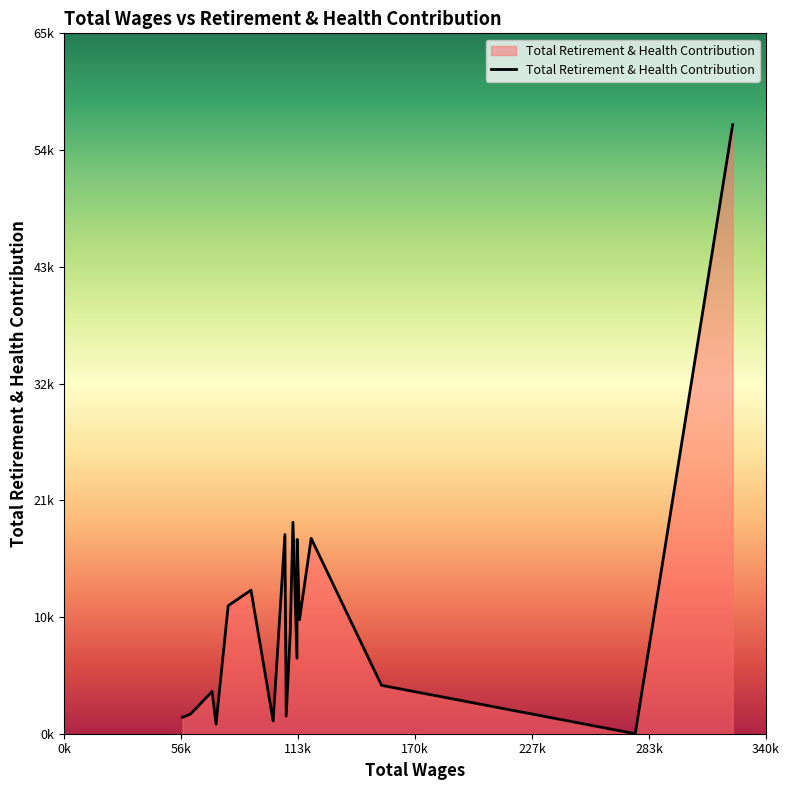

Does the chart have visible grid lines?

No